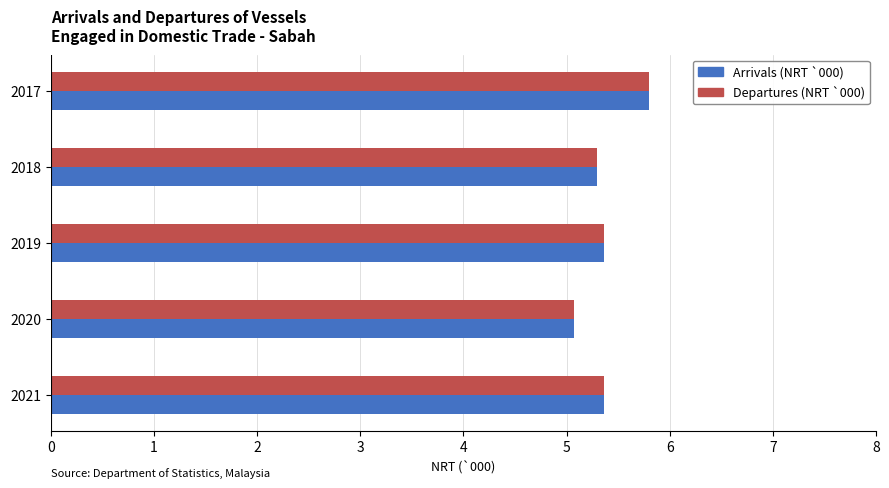

At which category is the sum across all series the highest?

2017